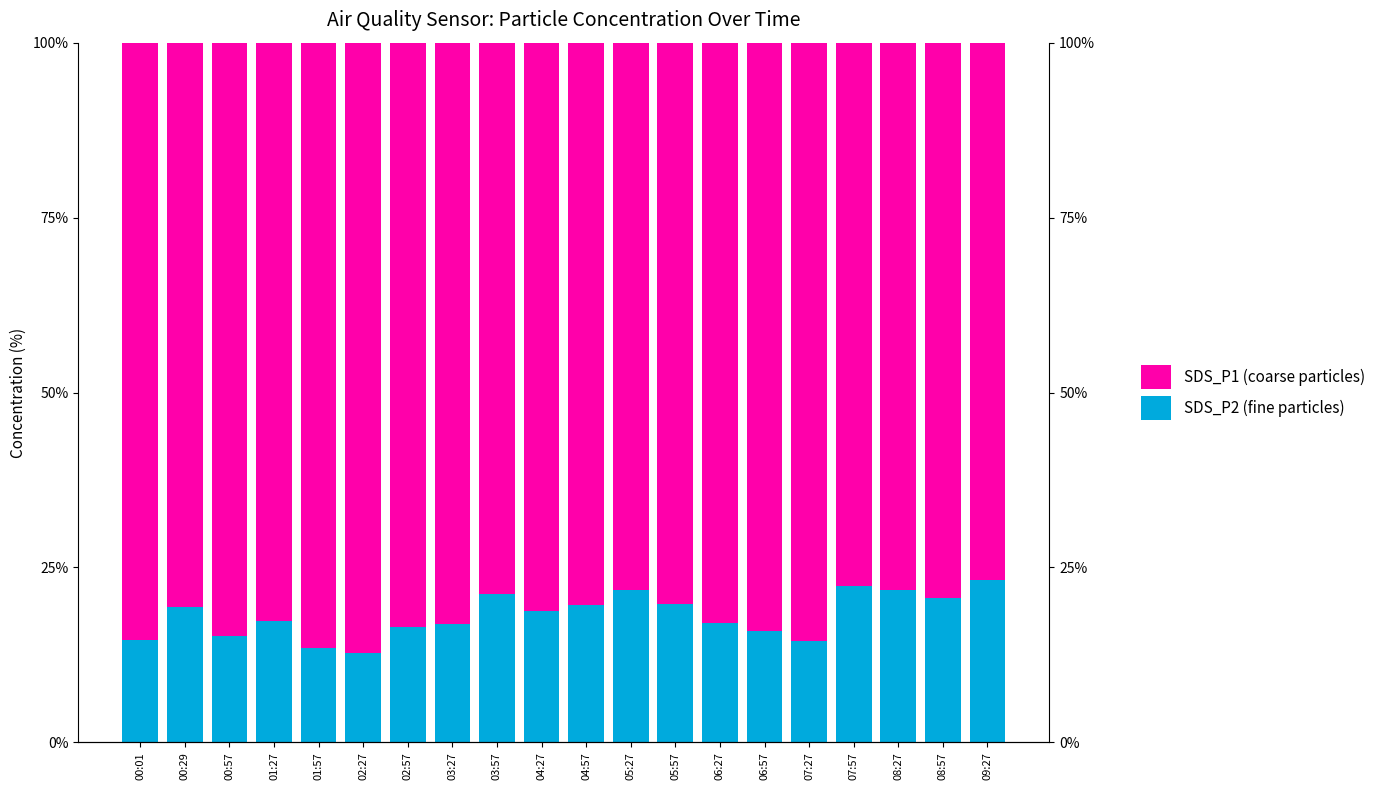

How many values in the SDS_P2 (fine particles) series exceed 18?

10